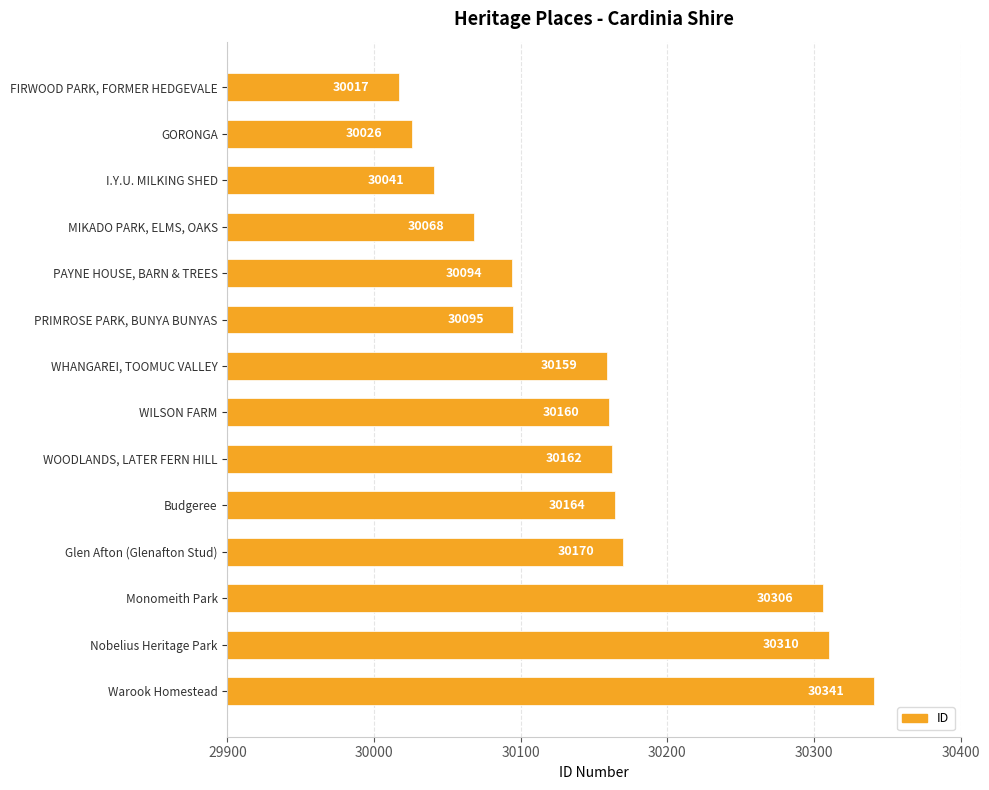

How many bars are there in total?

14